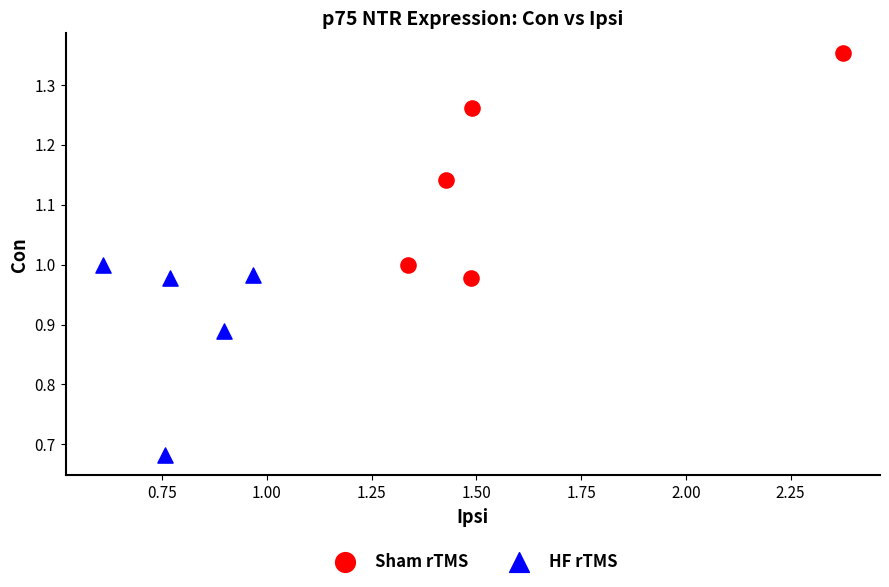

Which series contains the highest Y value?

Sham rTMS